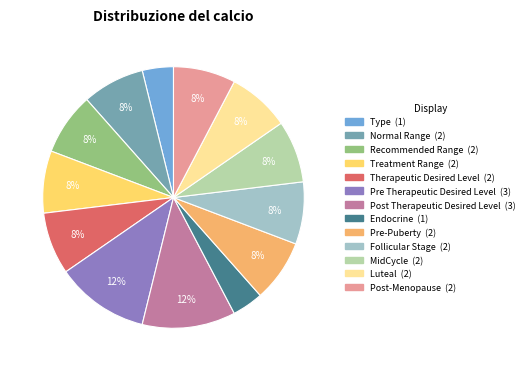

Is Treatment Range the majority of the pie?

No